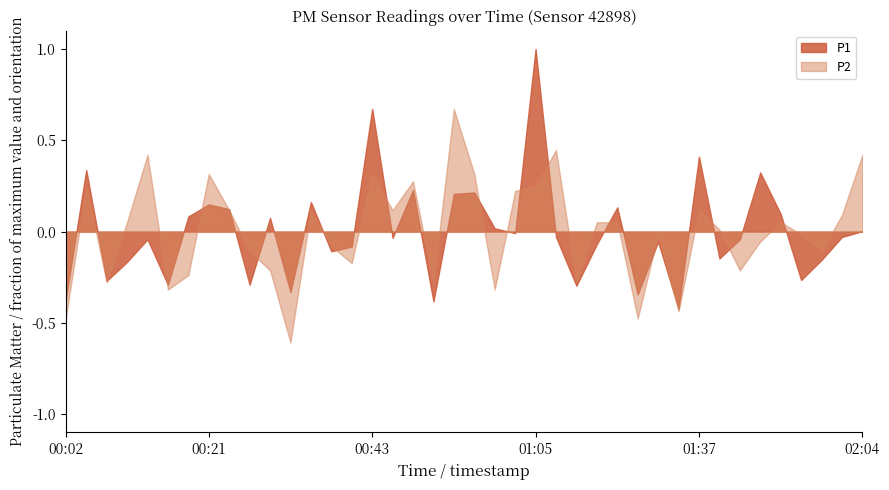

Rank the categories by P2 value from highest to lowest.

00:54, 01:07, 00:12, 02:04, 00:21, 00:43, 00:56, 00:48, 00:04, 01:05, 01:02, 00:23, 00:34, 00:45, 01:37, 02:01, 00:10, 01:13, 01:16, 01:52, 01:43, 01:28, 01:55, 01:50, 00:37, 00:26, 01:58, 00:40, 00:29, 01:46, 00:18, 00:07, 00:51, 01:10, 00:15, 00:59, 01:35, 00:02, 01:19, 00:32